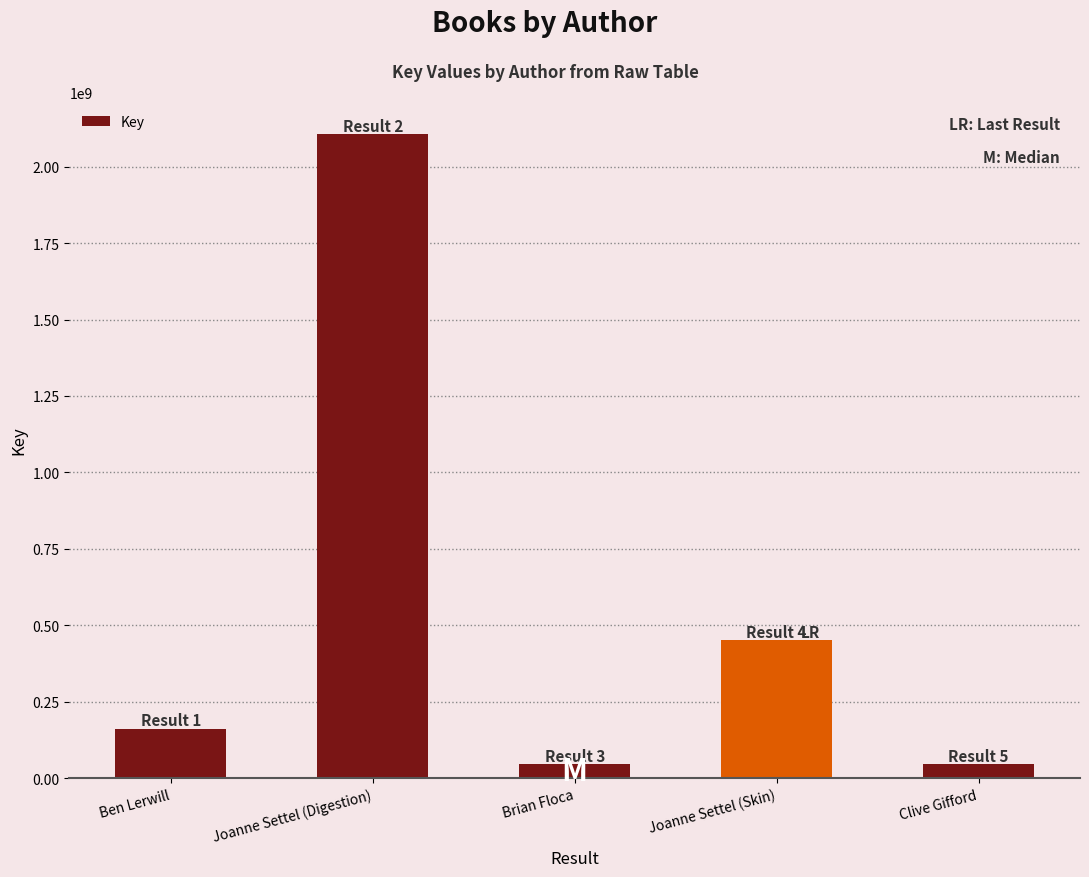

How many values are below 162060546?

2